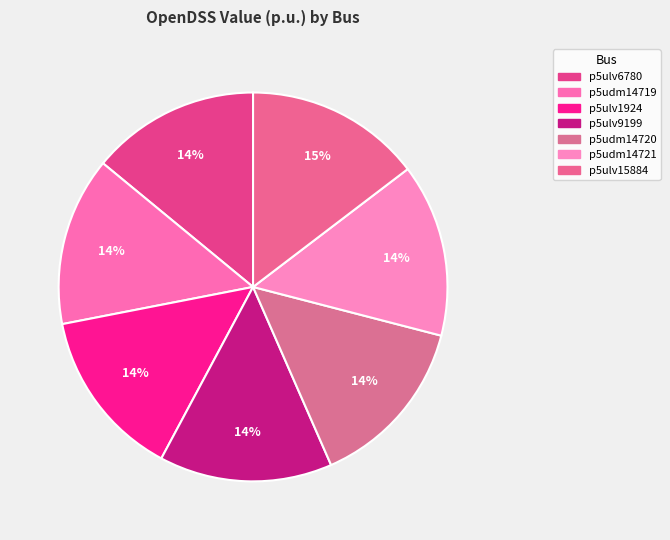

Approximately how many times larger is the value at p5udm14721 compared to p5ulv6780?

1.0